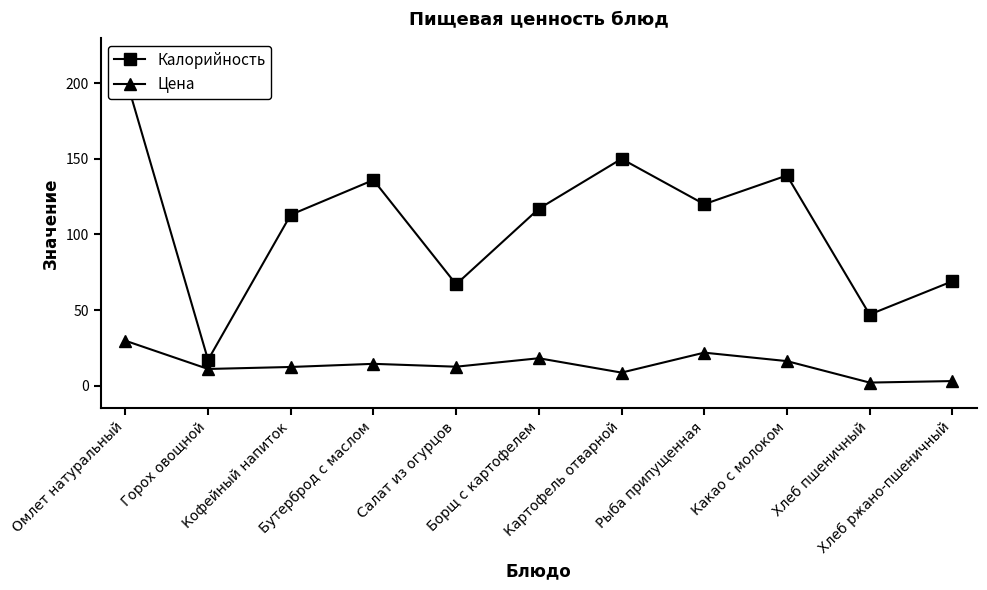

Rank the series by their maximum value, from lowest to highest.

Цена, Калорийность